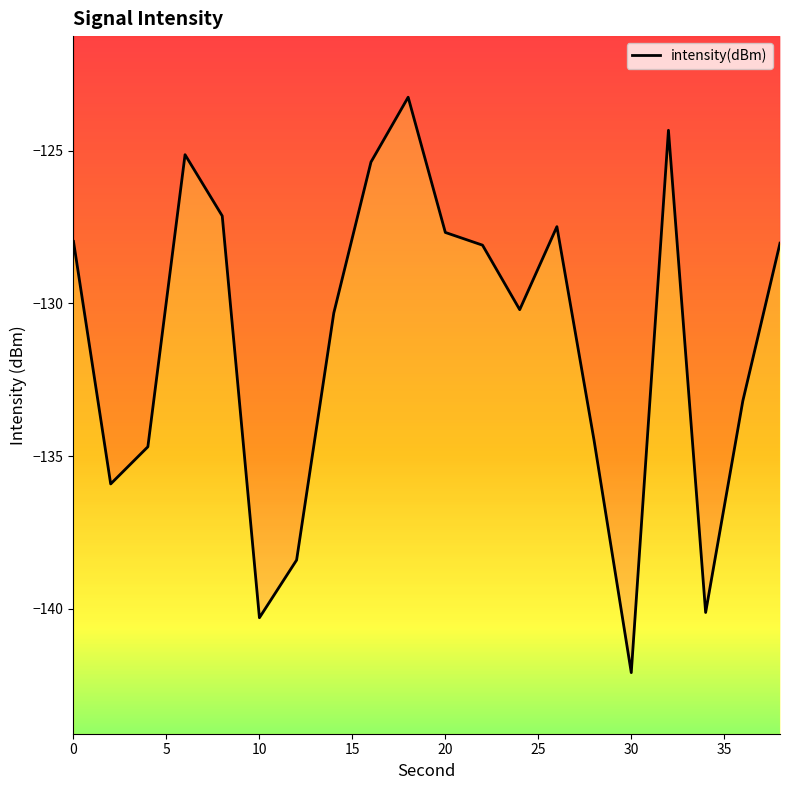

What is the average value?

-131.2